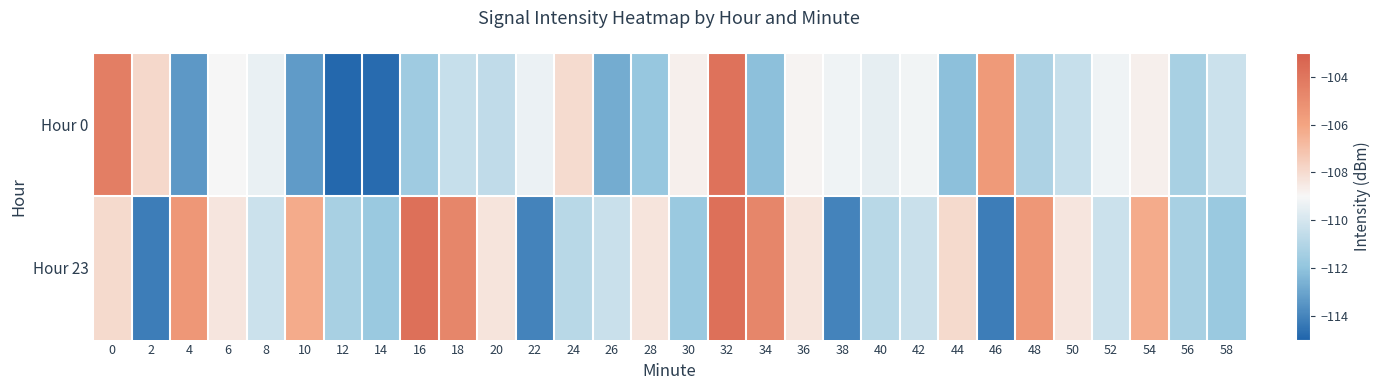

Which has a higher value, 4 or 8?

8